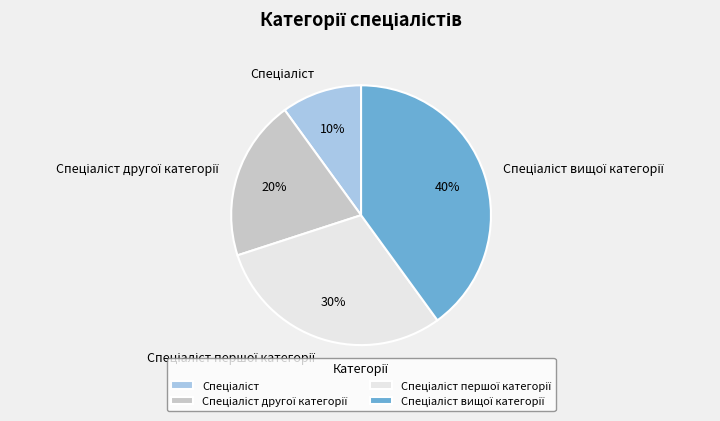

To the nearest percent, what is the average slice percentage?

25%